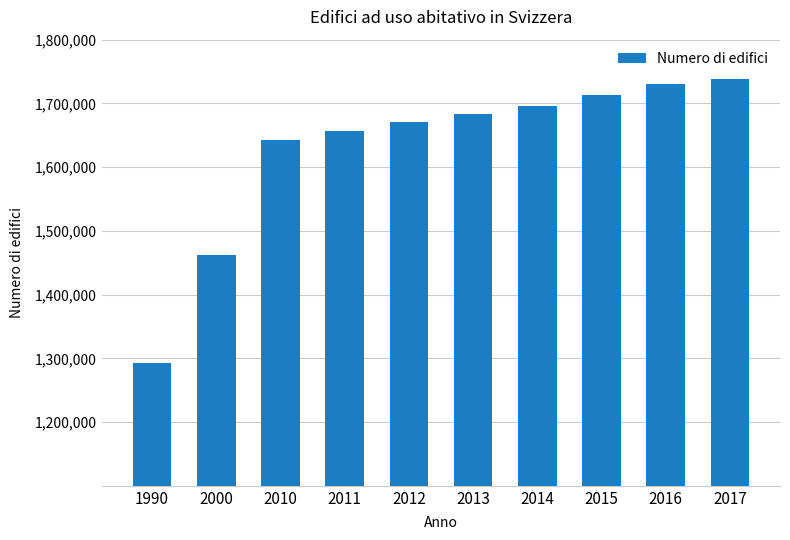

What is the maximum value shown in the chart?

1738218